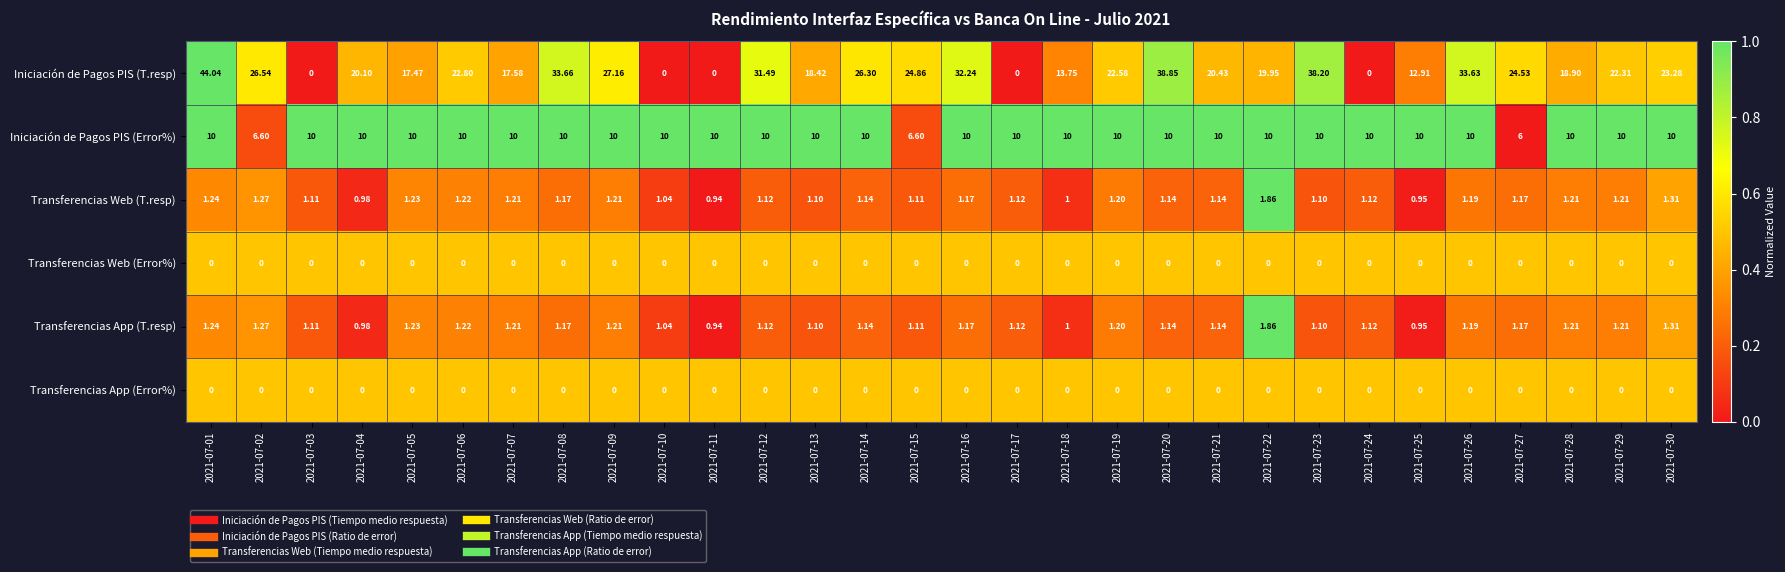

Which series has the widest spread of values?

Iniciación de Pagos PIS (T.resp)